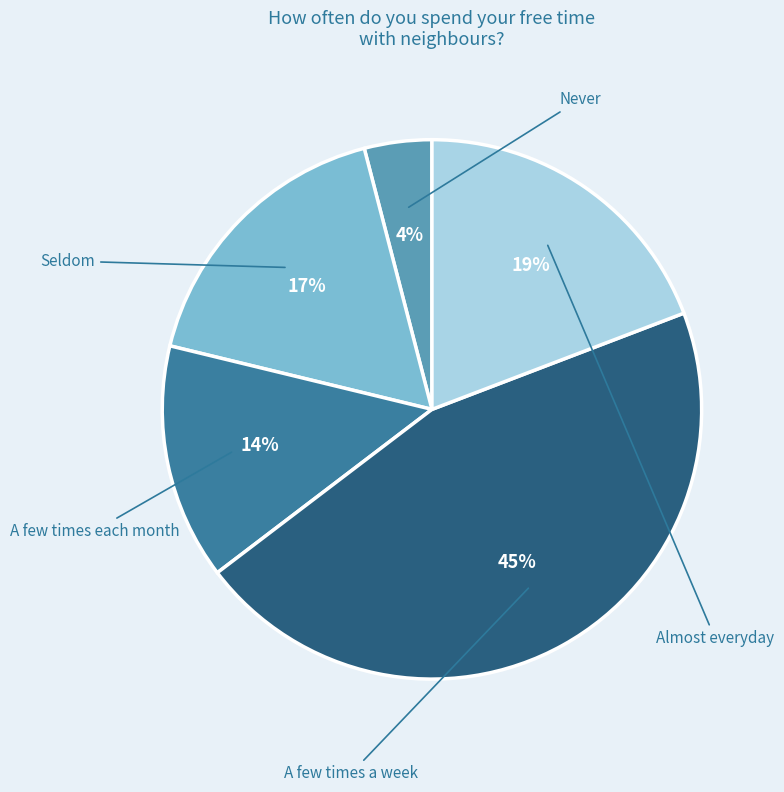

To the nearest percent, what is the average slice percentage?

20%